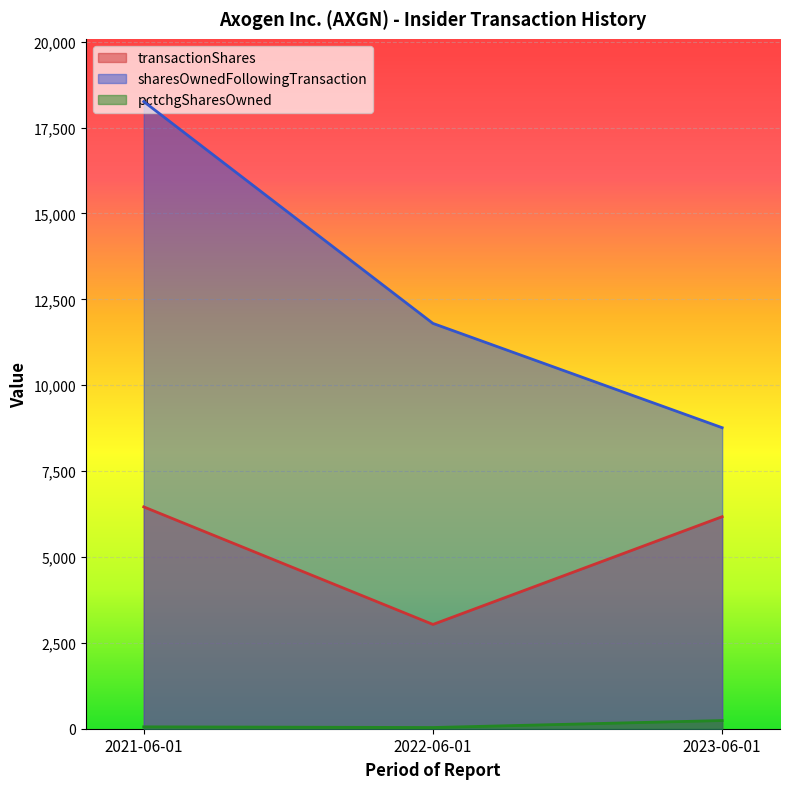

Is the value of pctchgSharesOwned at 2023-06-01 greater than the value of transactionShares at 2022-06-01?

No